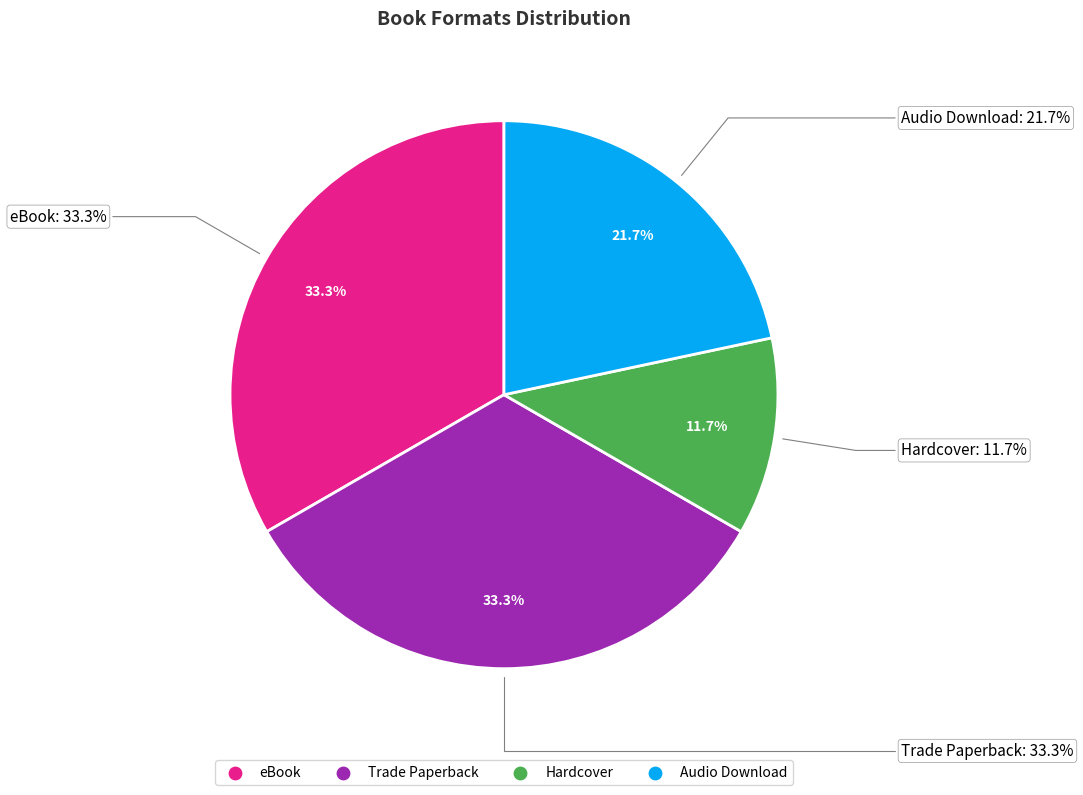

Count the number of slices in the pie.

4